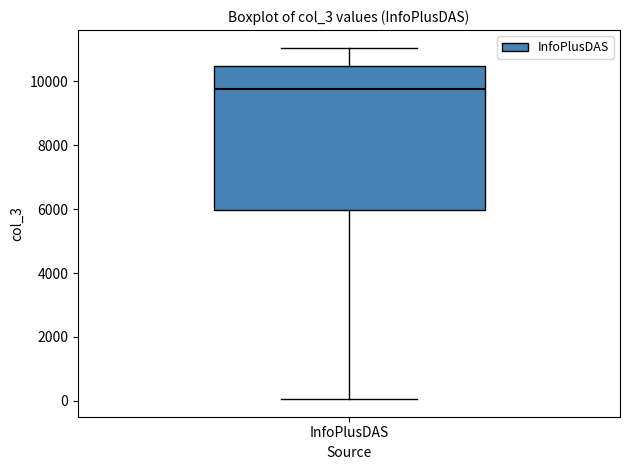

Read this box plot against the y-axis: the position of the median line, the range covered by the box, and the ends of both whiskers. The values are not printed on the chart, so give them approximately, as read against the axis.

median 9800, box 6000 to 10400, whiskers 0 to 11000